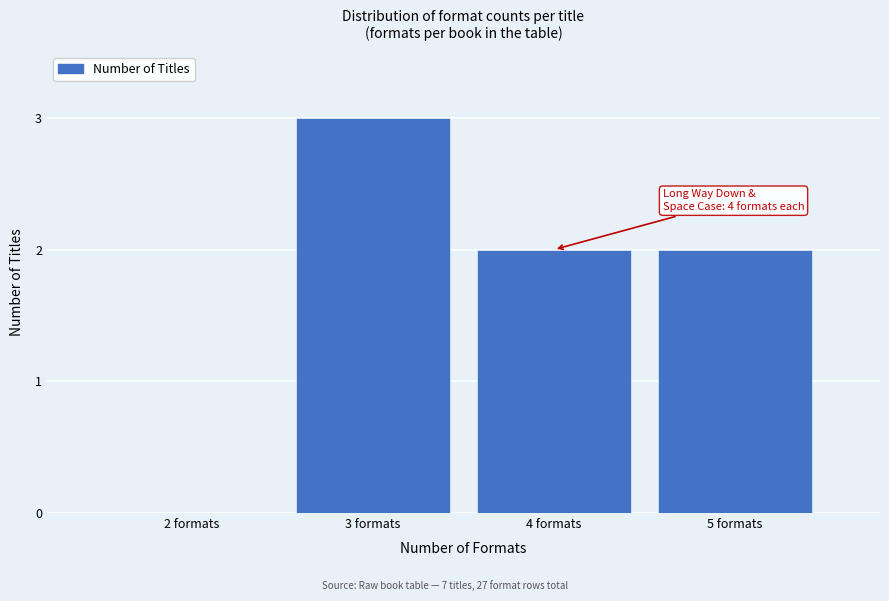

Reading left to right, list all the values displayed in this chart.

2 formats=0	3 formats=3	4 formats=2	5 formats=2